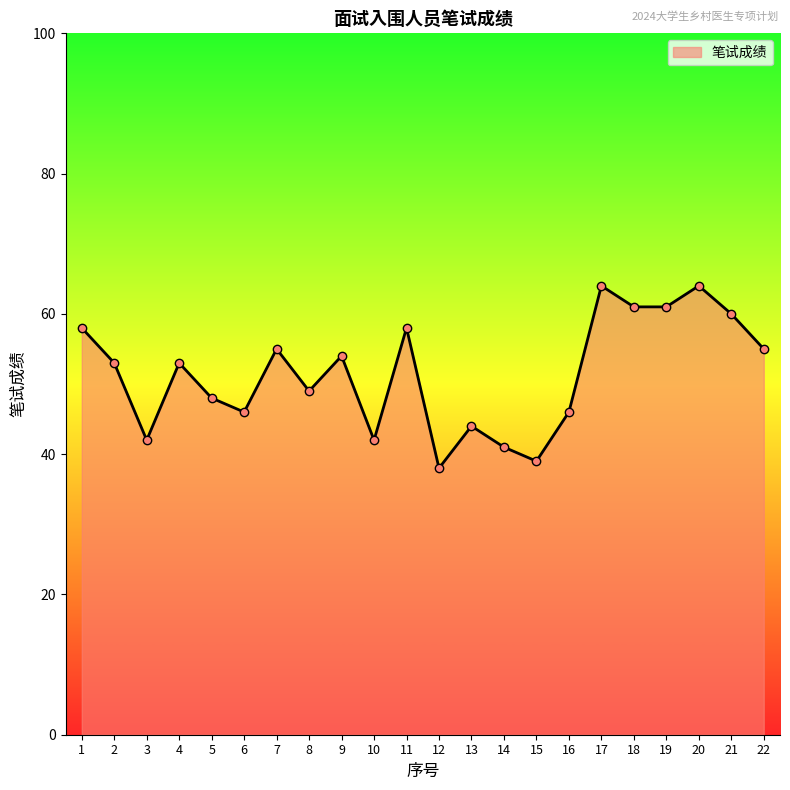

Reading right to left, transcribe all the data shown in this chart.

22=55	21=60	20=64	19=61	18=61	17=64	16=46	15=39	14=41	13=44	12=38	11=58	10=42	9=54	8=49	7=55	6=46	5=48	4=53	3=42	2=53	1=58